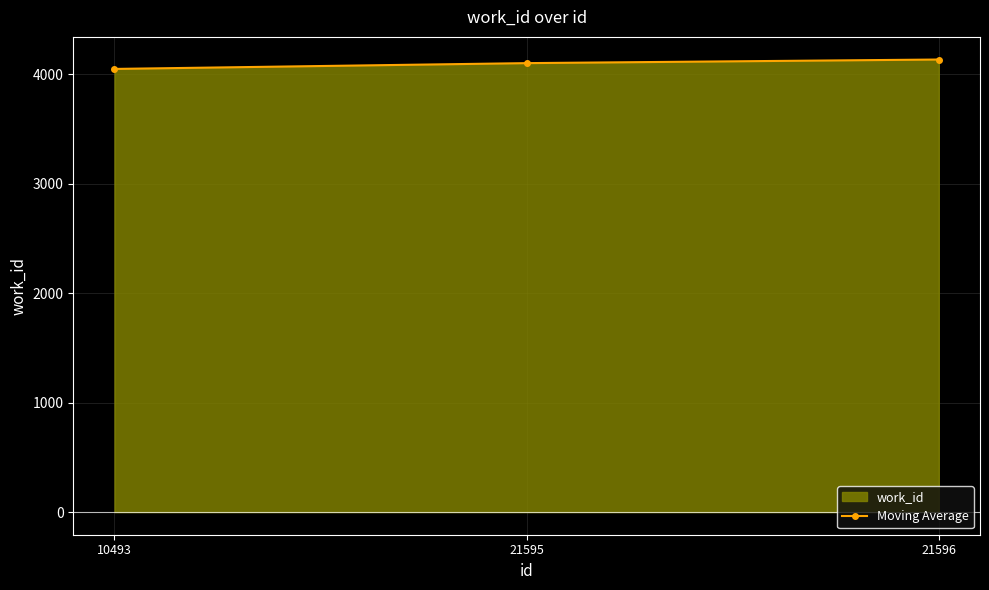

What value does the data have at 10493, to the nearest 5?

4050